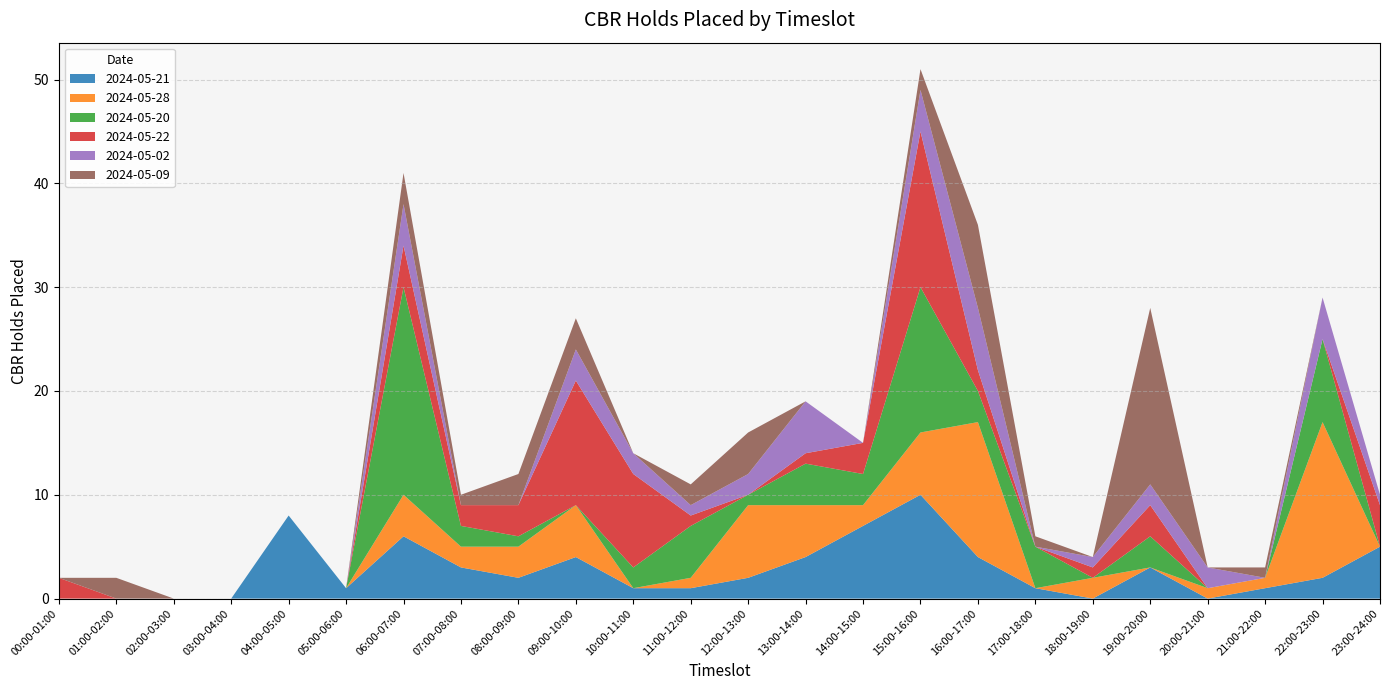

Reading left to right, extract all data points from this chart.

2024-05-21: 00:00-01:00=0	01:00-02:00=0	02:00-03:00=0	03:00-04:00=0	04:00-05:00=8	05:00-06:00=1	06:00-07:00=6	07:00-08:00=3	08:00-09:00=2	09:00-10:00=4	10:00-11:00=1	11:00-12:00=1	12:00-13:00=2	13:00-14:00=4	14:00-15:00=7	15:00-16:00=10	16:00-17:00=4	17:00-18:00=1	18:00-19:00=0	19:00-20:00=3	20:00-21:00=0	21:00-22:00=1	22:00-23:00=2	23:00-24:00=5
2024-05-28: 00:00-01:00=0	01:00-02:00=0	02:00-03:00=0	03:00-04:00=0	04:00-05:00=0	05:00-06:00=0	06:00-07:00=4	07:00-08:00=2	08:00-09:00=3	09:00-10:00=5	10:00-11:00=0	11:00-12:00=1	12:00-13:00=7	13:00-14:00=5	14:00-15:00=2	15:00-16:00=6	16:00-17:00=13	17:00-18:00=0	18:00-19:00=2	19:00-20:00=0	20:00-21:00=1	21:00-22:00=1	22:00-23:00=15	23:00-24:00=0
2024-05-20: 00:00-01:00=0	01:00-02:00=0	02:00-03:00=0	03:00-04:00=0	04:00-05:00=0	05:00-06:00=0	06:00-07:00=20	07:00-08:00=2	08:00-09:00=1	09:00-10:00=0	10:00-11:00=2	11:00-12:00=5	12:00-13:00=1	13:00-14:00=4	14:00-15:00=3	15:00-16:00=14	16:00-17:00=3	17:00-18:00=4	18:00-19:00=0	19:00-20:00=3	20:00-21:00=0	21:00-22:00=0	22:00-23:00=8	23:00-24:00=0
2024-05-22: 00:00-01:00=2	01:00-02:00=0	02:00-03:00=0	03:00-04:00=0	04:00-05:00=0	05:00-06:00=0	06:00-07:00=4	07:00-08:00=2	08:00-09:00=3	09:00-10:00=12	10:00-11:00=9	11:00-12:00=1	12:00-13:00=0	13:00-14:00=1	14:00-15:00=3	15:00-16:00=15	16:00-17:00=2	17:00-18:00=0	18:00-19:00=1	19:00-20:00=3	20:00-21:00=0	21:00-22:00=0	22:00-23:00=0	23:00-24:00=4
2024-05-02: 00:00-01:00=0	01:00-02:00=0	02:00-03:00=0	03:00-04:00=0	04:00-05:00=0	05:00-06:00=0	06:00-07:00=4	07:00-08:00=0	08:00-09:00=0	09:00-10:00=3	10:00-11:00=2	11:00-12:00=1	12:00-13:00=2	13:00-14:00=5	14:00-15:00=0	15:00-16:00=4	16:00-17:00=6	17:00-18:00=0	18:00-19:00=1	19:00-20:00=2	20:00-21:00=2	21:00-22:00=0	22:00-23:00=4	23:00-24:00=1
2024-05-09: 00:00-01:00=0	01:00-02:00=2	02:00-03:00=0	03:00-04:00=0	04:00-05:00=0	05:00-06:00=0	06:00-07:00=3	07:00-08:00=1	08:00-09:00=3	09:00-10:00=3	10:00-11:00=0	11:00-12:00=2	12:00-13:00=4	13:00-14:00=0	14:00-15:00=0	15:00-16:00=2	16:00-17:00=8	17:00-18:00=1	18:00-19:00=0	19:00-20:00=17	20:00-21:00=0	21:00-22:00=1	22:00-23:00=0	23:00-24:00=0